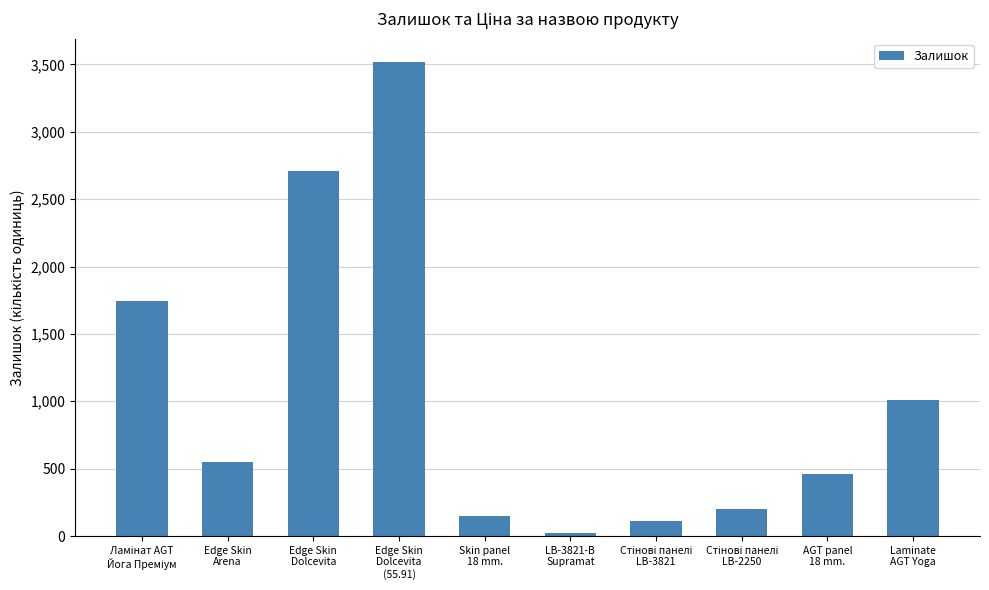

What is the maximum value shown in the chart?

3515